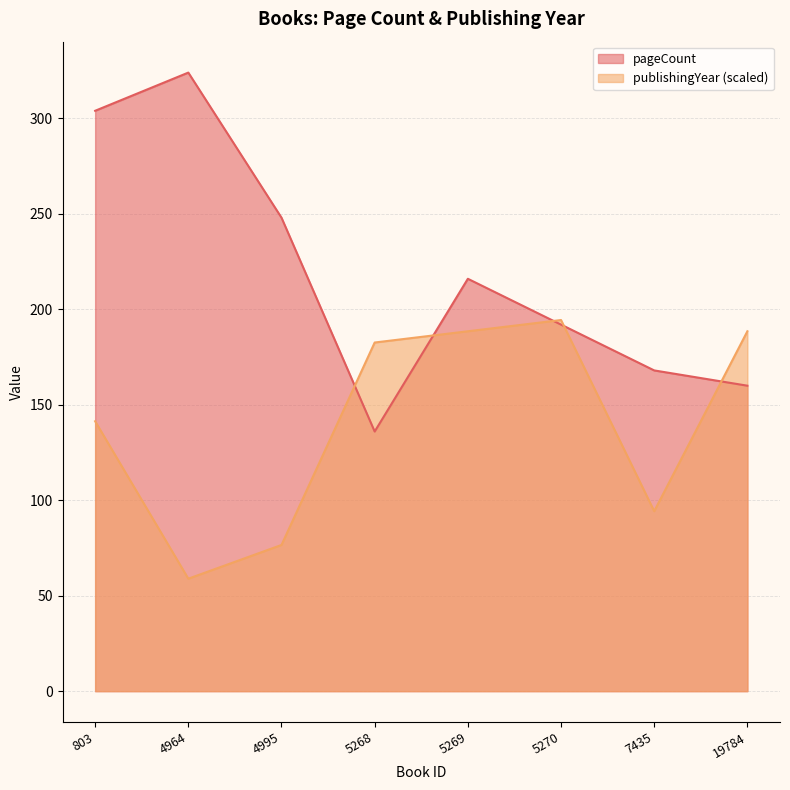

What is the highest value of the publishingYear series?

194.4